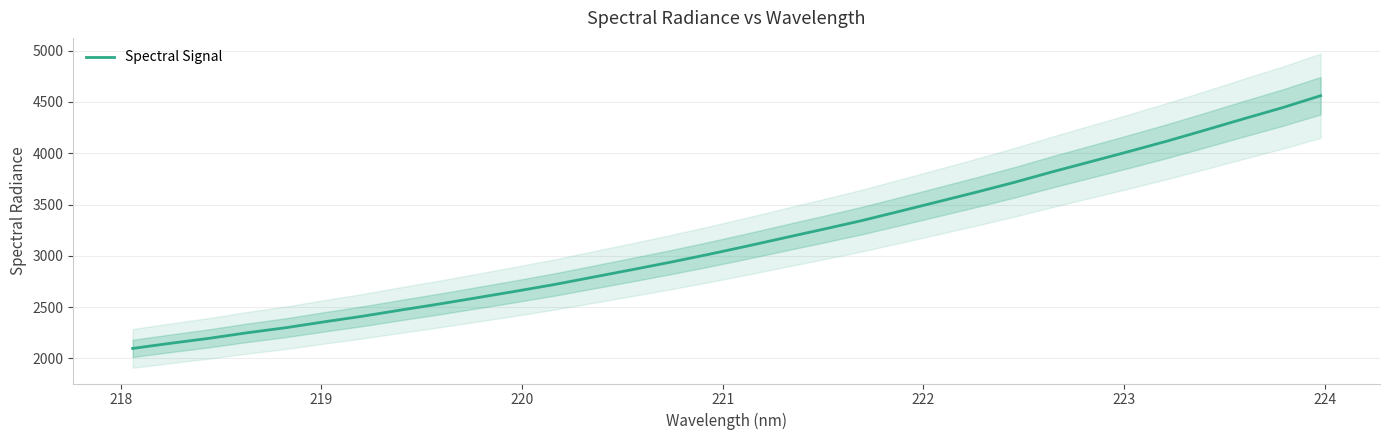

What is the minimum value for Spectral Signal?

2098.3